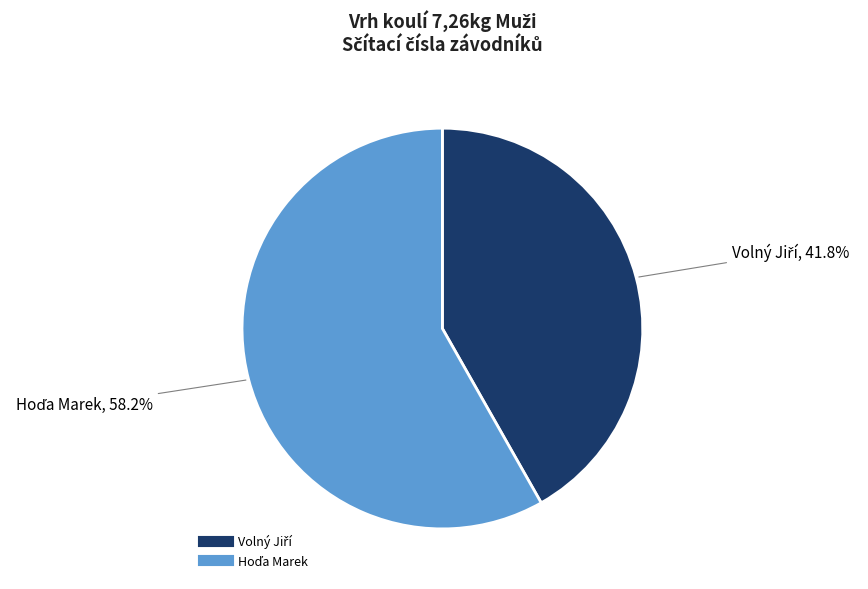

Does any single category account for the majority?

Yes